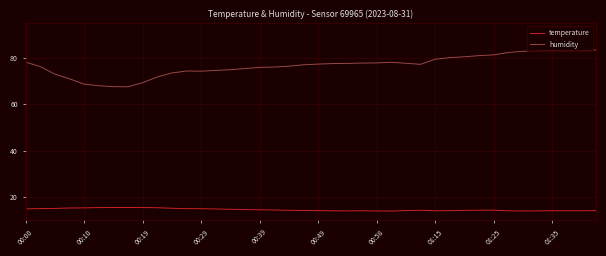

What is the greatest value displayed?

83.3